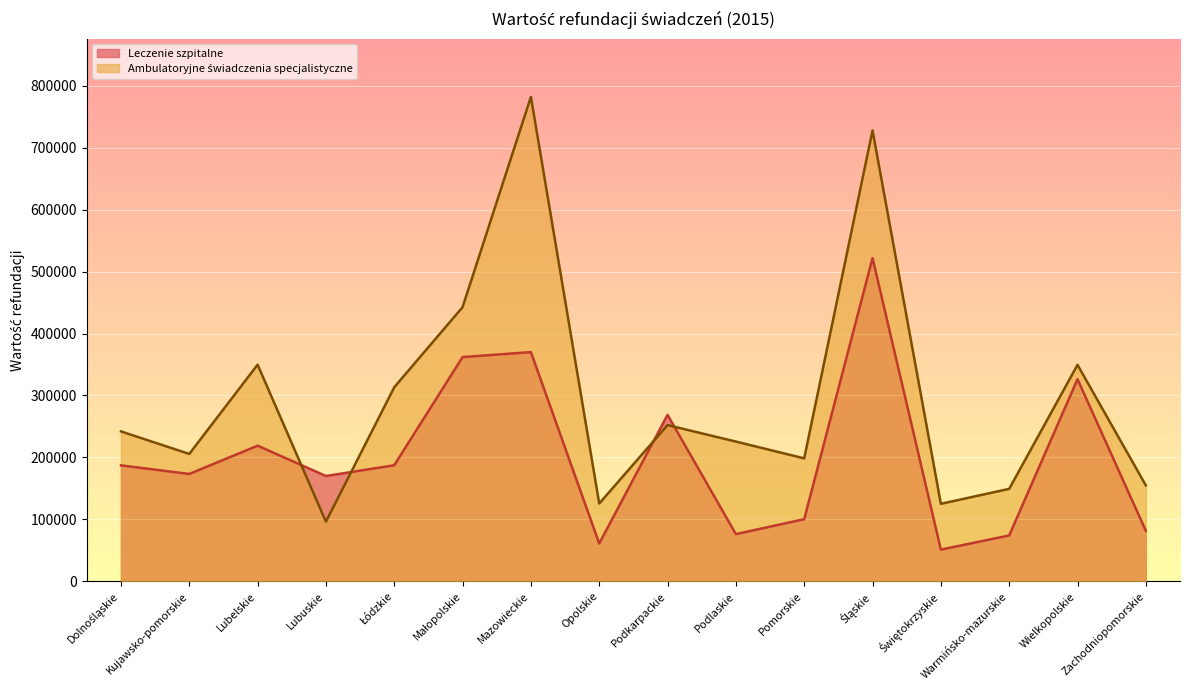

Where does the Leczenie szpitalne series first go above 187187?

Dolnośląskie